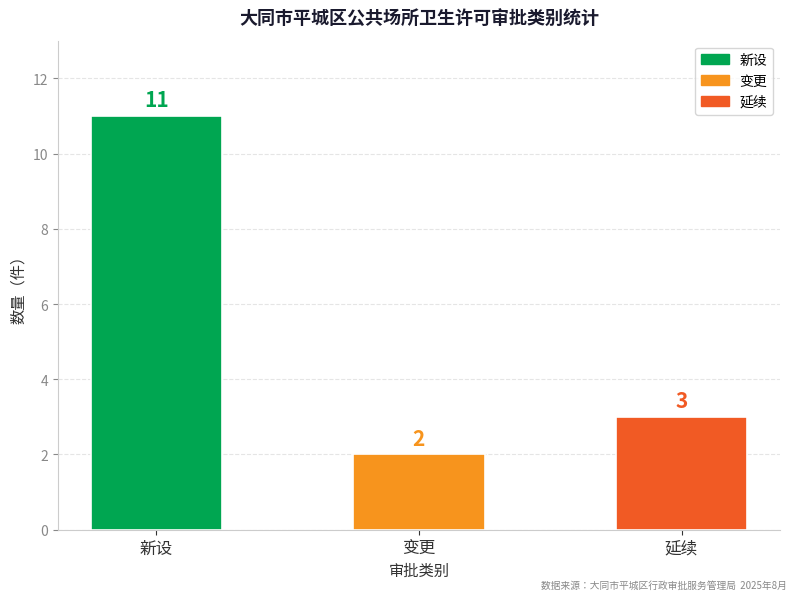

How many values are between 2 and 11?

3